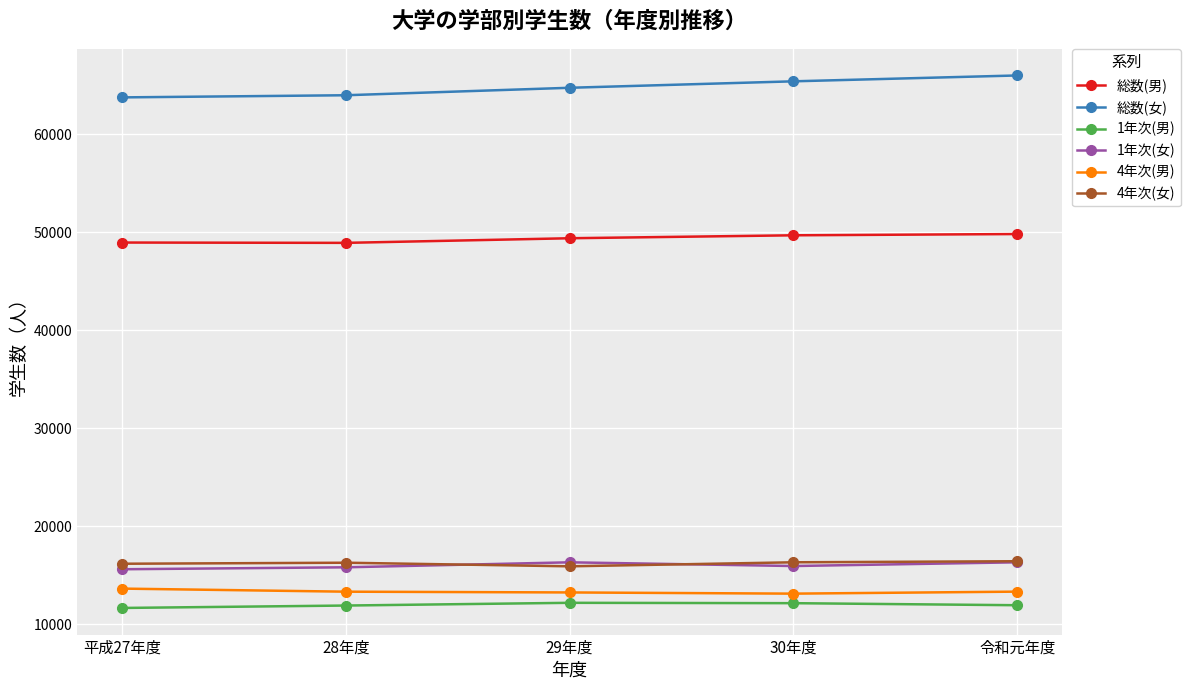

What is the difference between the 総数(女) values at 28年度 and 30年度?

1421